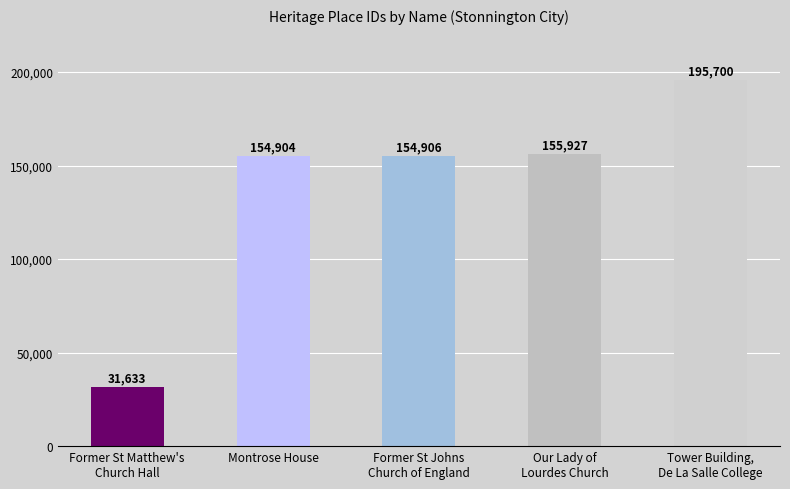

List the labels in order of value, largest first.

Tower Building,
De La Salle College, Our Lady of
Lourdes Church, Former St Johns
Church of England, Montrose House, Former St Matthew's
Church Hall